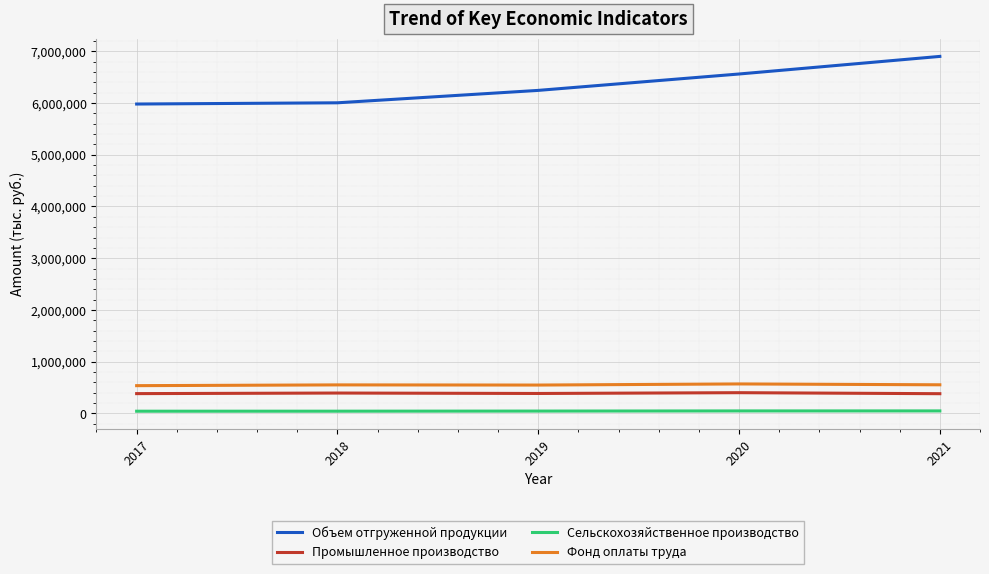

True or false: Сельскохозяйственное производство and Фонд оплаты труда cross at least once.

False